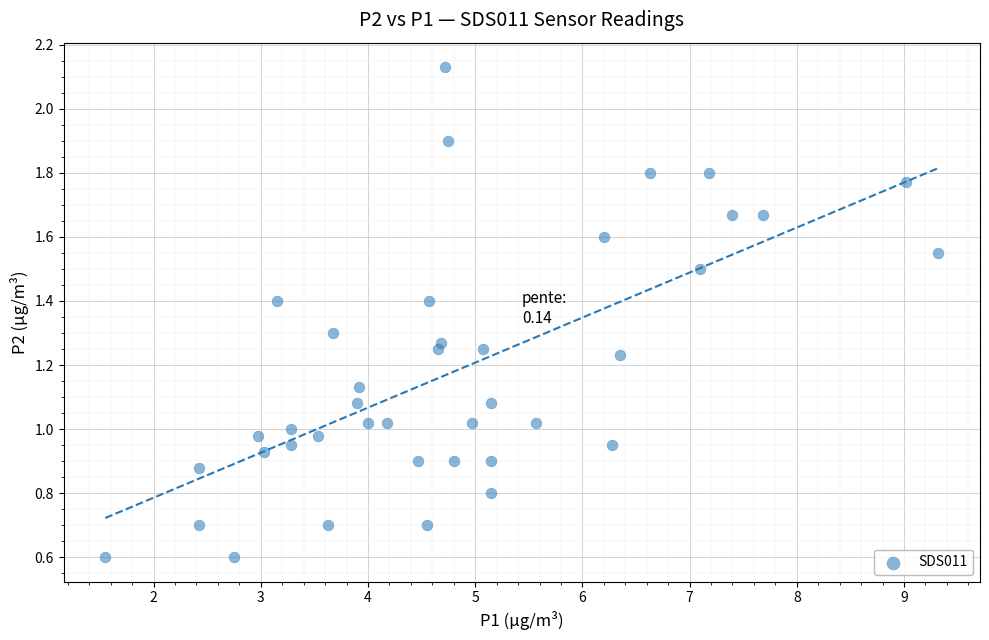

What is the range of Y values (max minus min)?

1.5